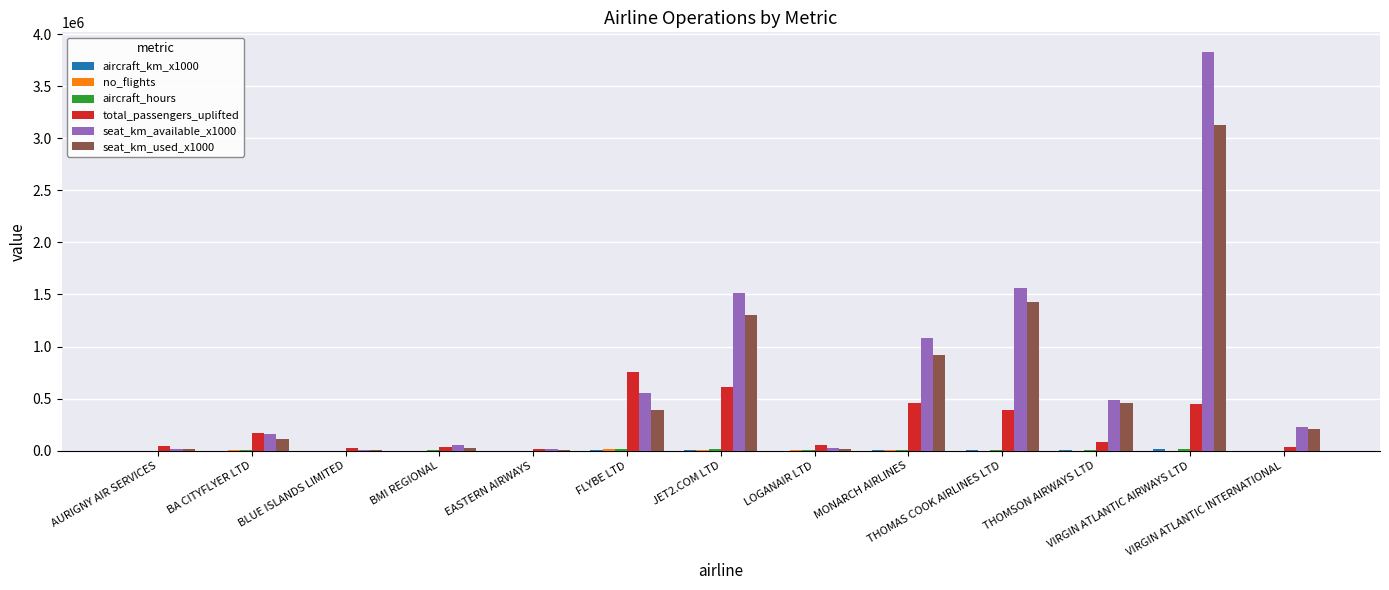

What is the sum of all total_passengers_uplifted values?

3123965